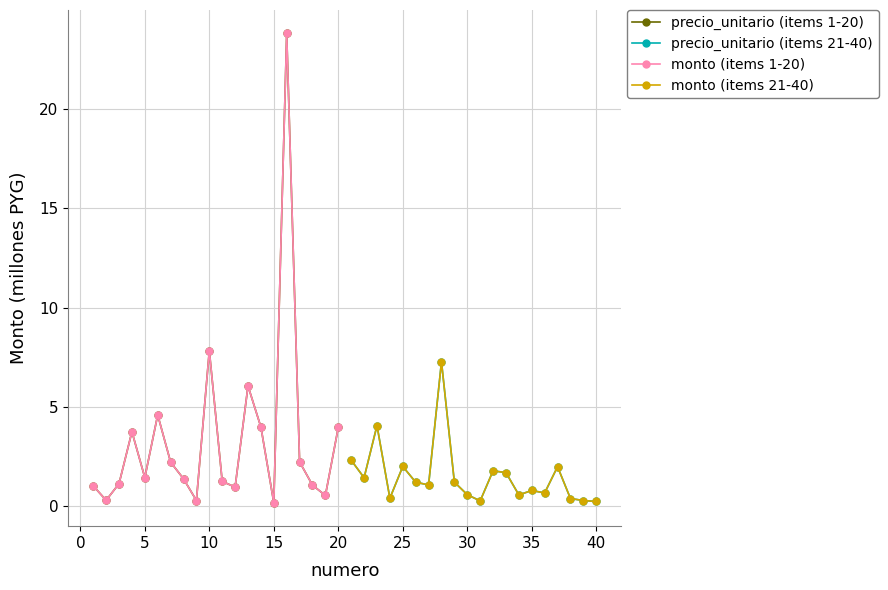

Does the chart have visible grid lines?

Yes